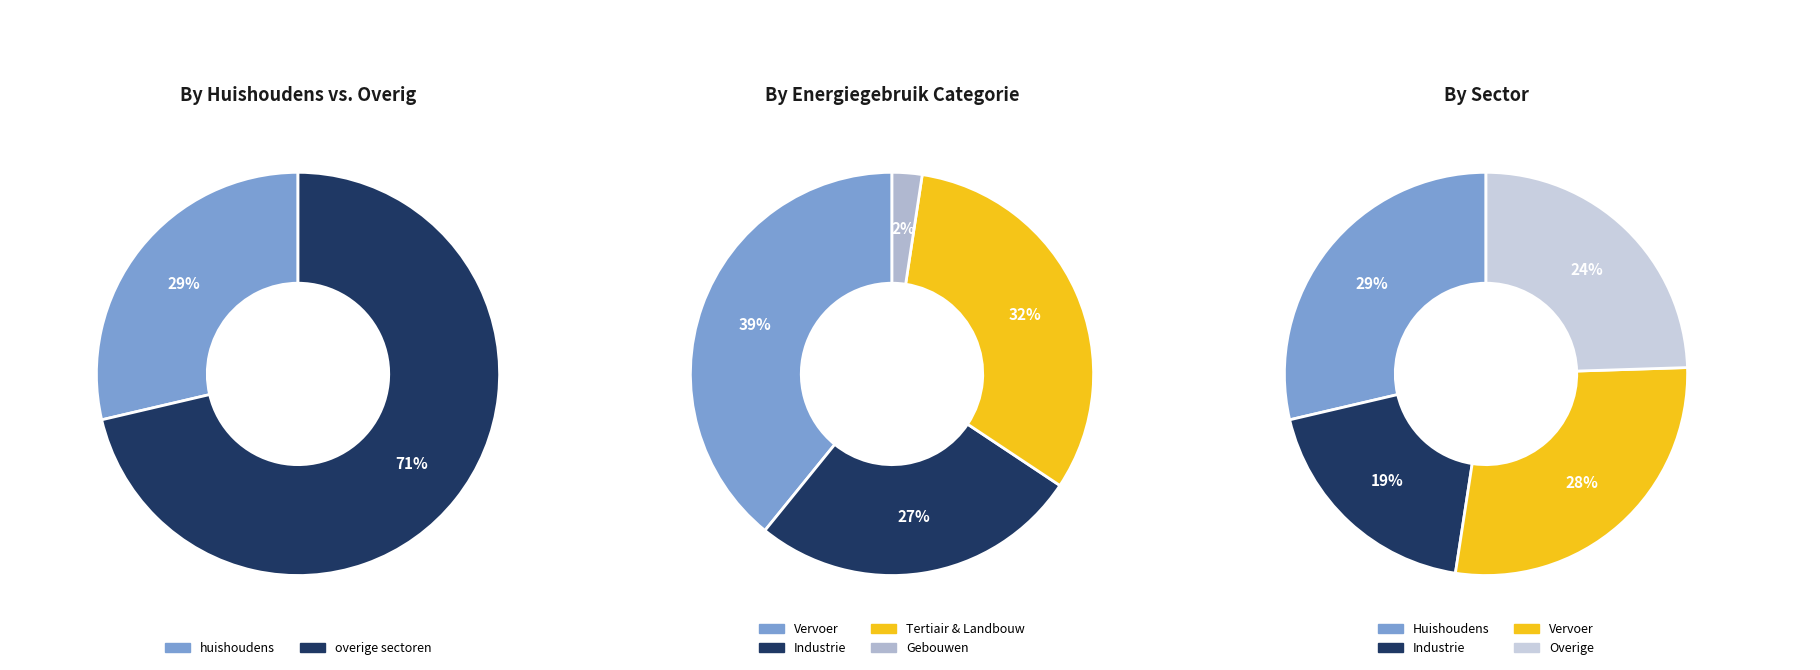

How many segments does this pie chart have?

10